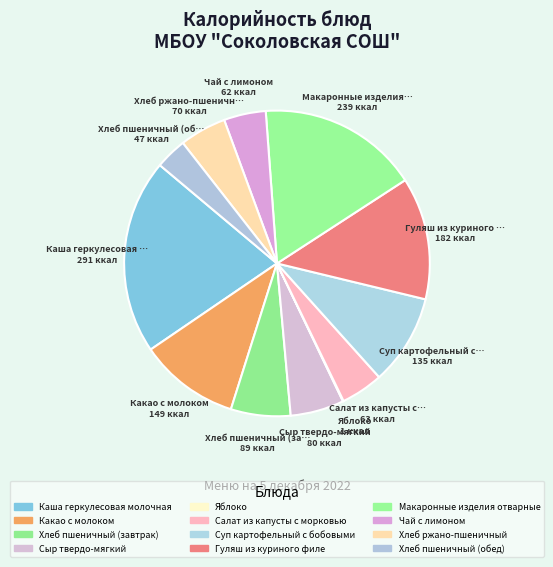

To the nearest percent, what is the difference between the largest and smallest slice percentages?

21%